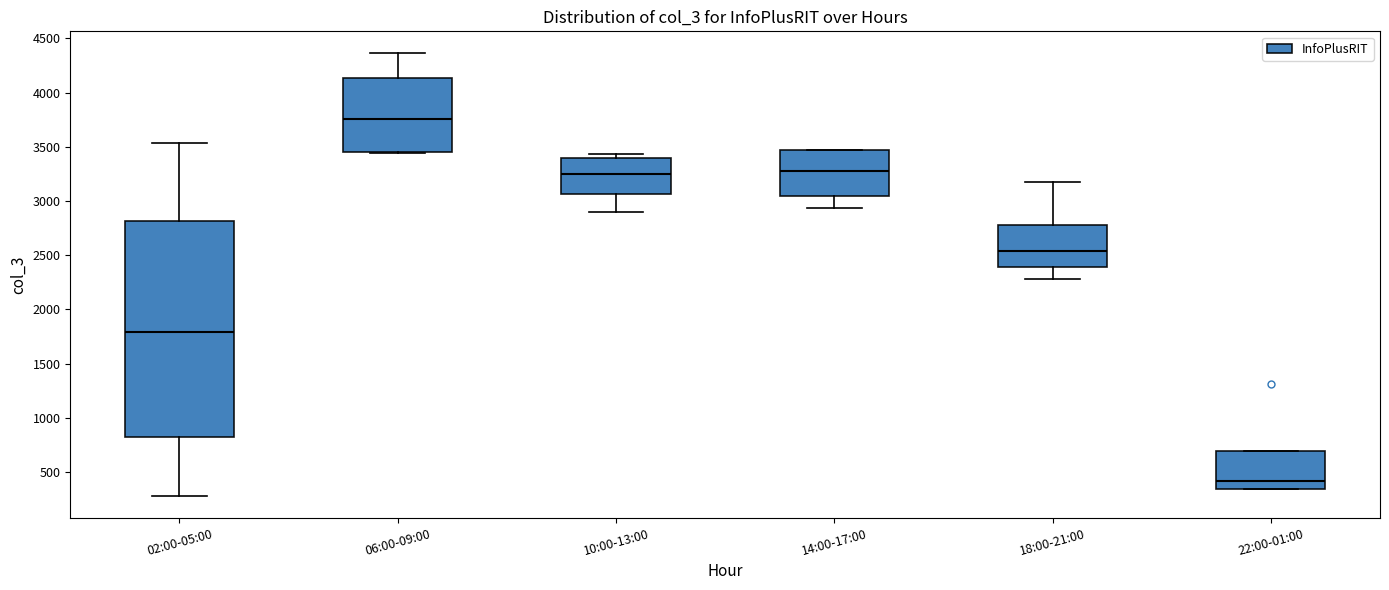

Which box is the tallest, from its lower edge to its upper edge?

02:00-05:00